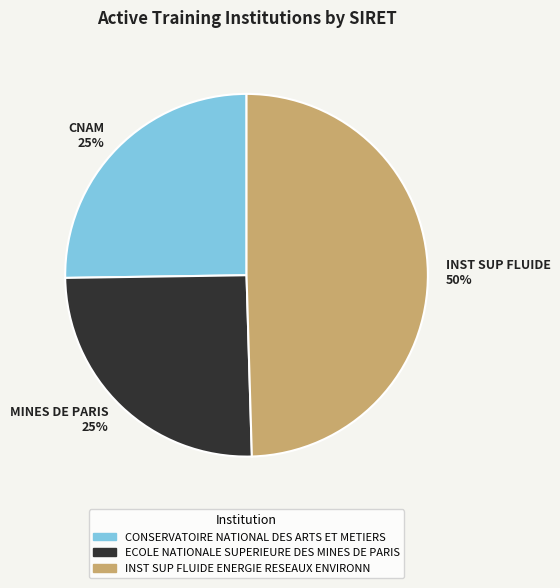

To the nearest percent, what is the combined percentage of MINES DE PARIS and INST SUP FLUIDE?

75%